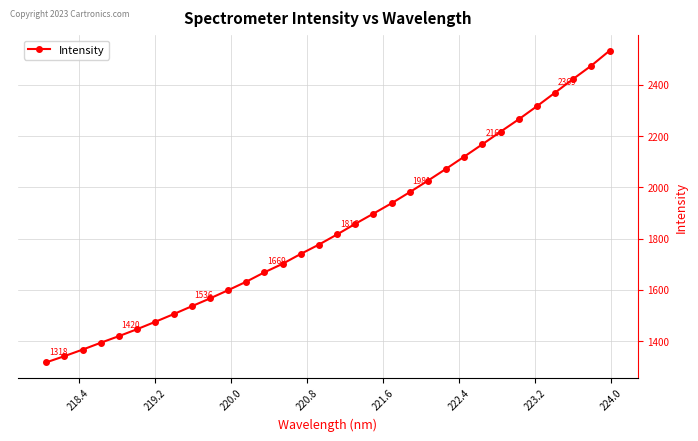

True or false: the data has more than 2 interior local peaks.

False